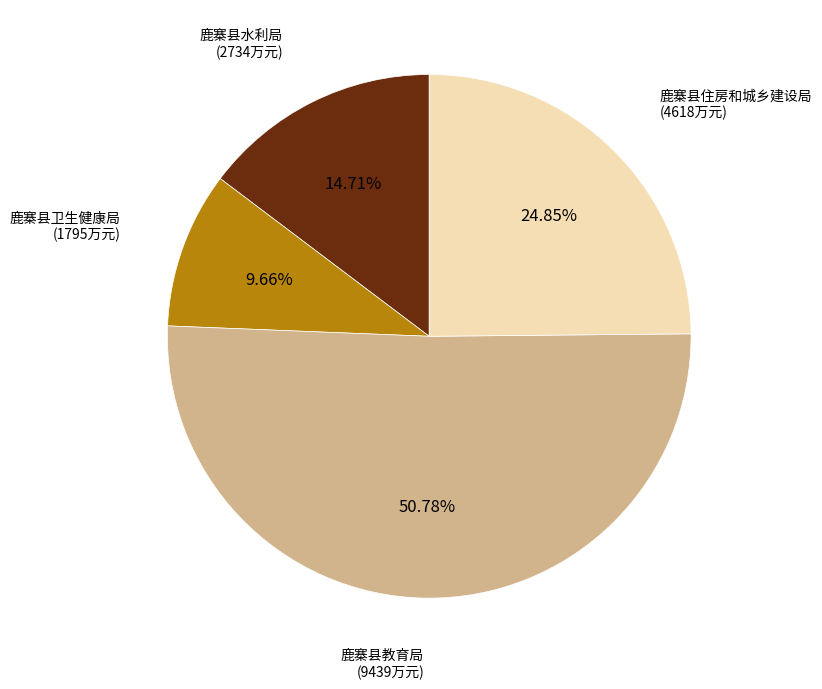

Is there a majority slice in this chart?

Yes